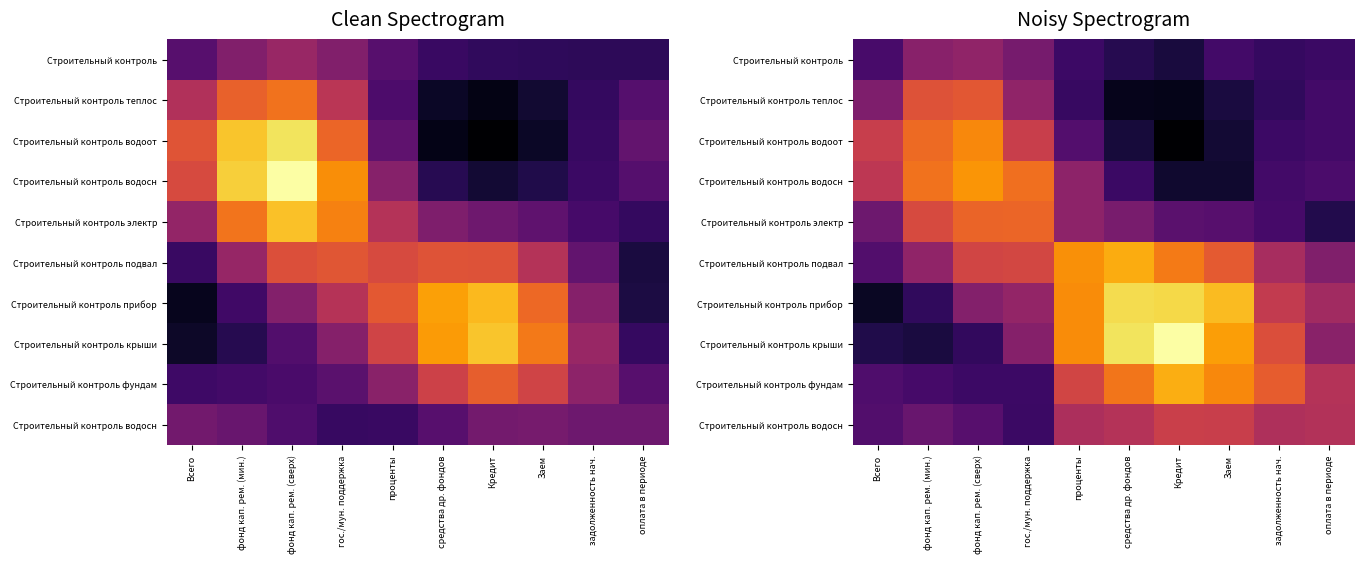

What is the greatest value displayed?

3.4